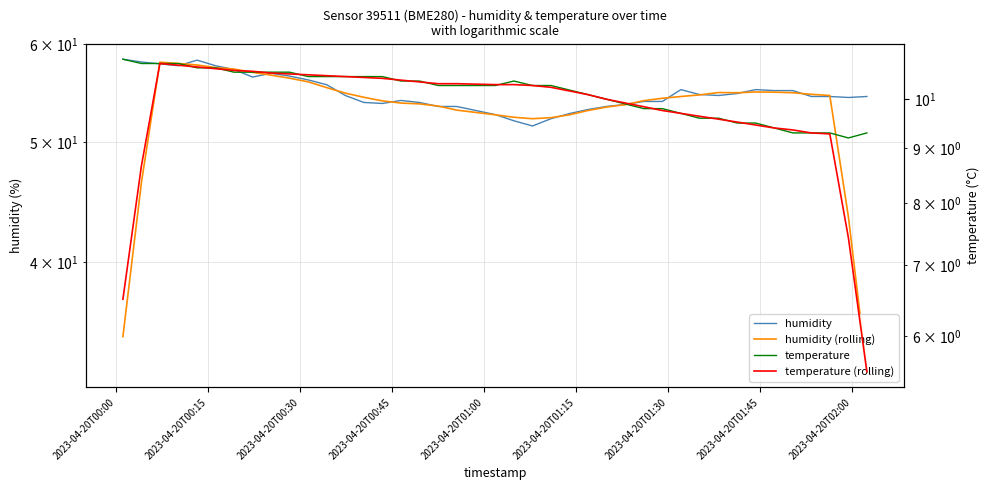

True or false: temperature (rolling) has more than 1 interior local peaks.

False